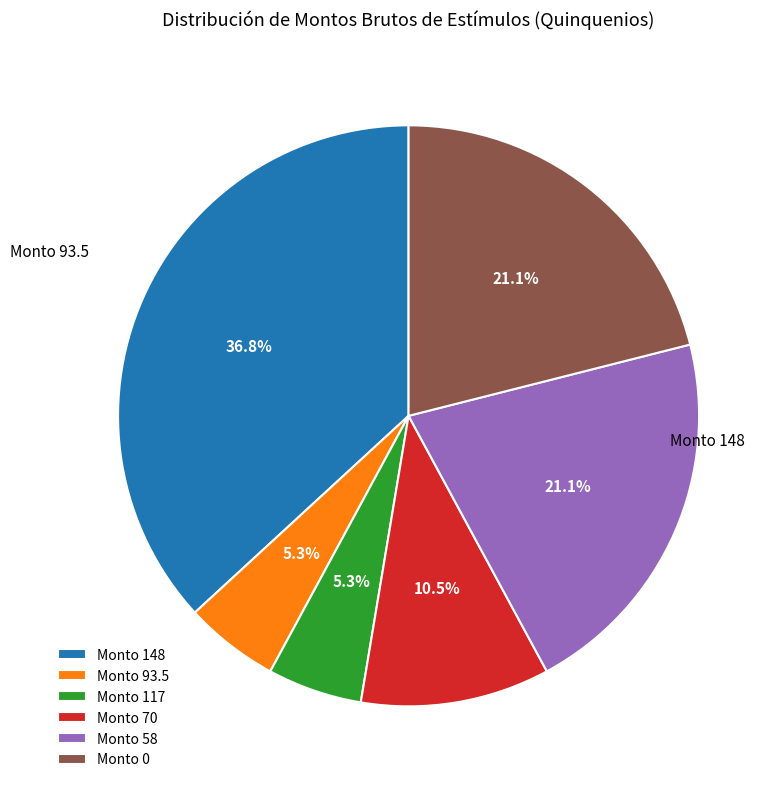

To the nearest percent, what is the average slice percentage?

17%